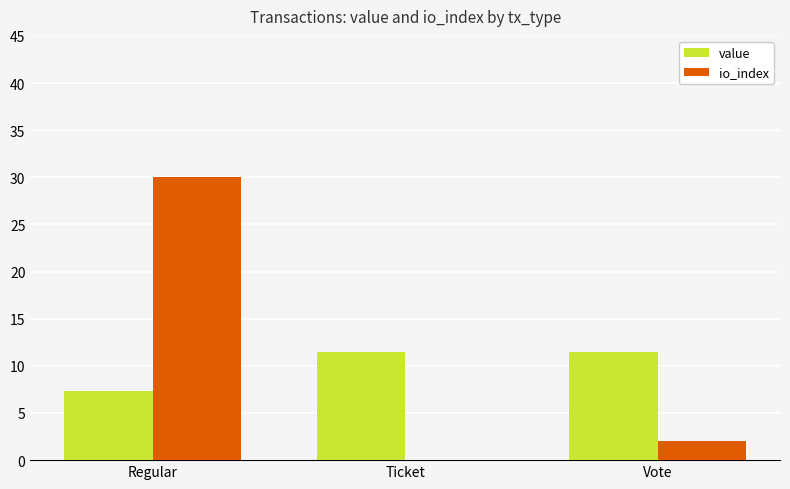

At which category is the sum across all series the highest?

Regular